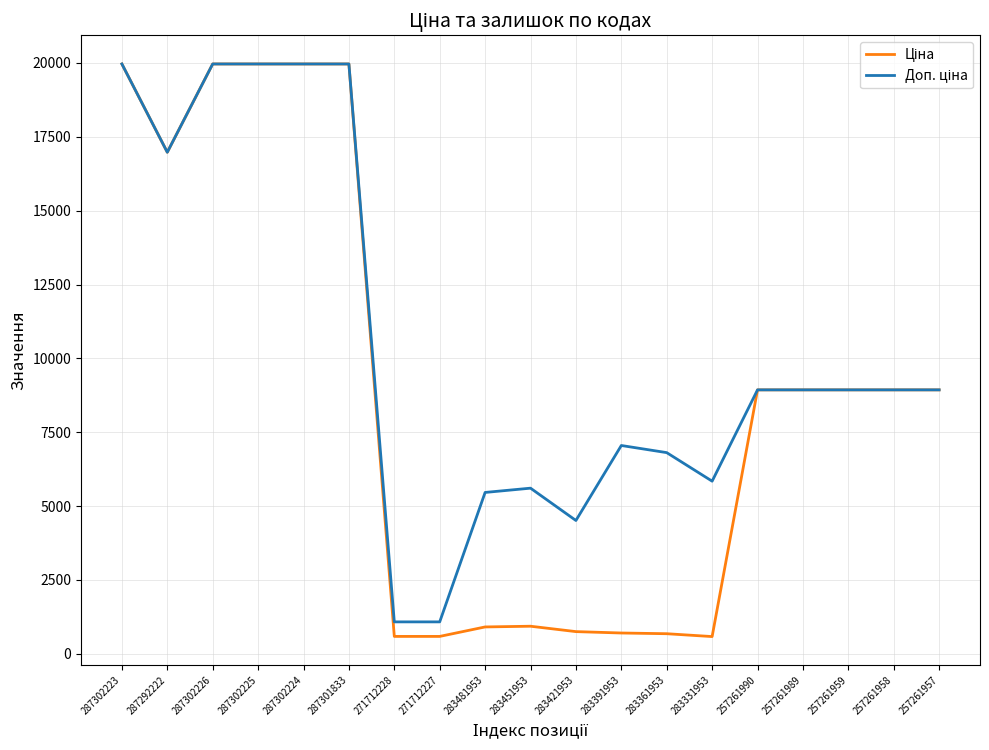

What is the smallest value displayed?

584.4